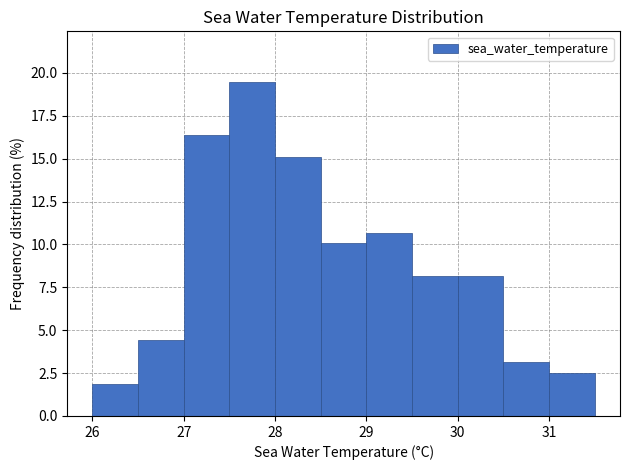

Reading left to right, list every bar in this chart as the range it spans on the x-axis followed by its height. The values are not printed on the chart, so give them approximately, as read against the axis.

26.0 to 26.5: 2.0
26.5 to 27.0: 4.5
27.0 to 27.5: 16.5
27.5 to 28.0: 19.5
28.0 to 28.5: 15.0
28.5 to 29.0: 10.0
29.0 to 29.5: 10.5
29.5 to 30.0: 8.0
30.0 to 30.5: 8.0
30.5 to 31.0: 3.0
31.0 to 31.5: 2.5